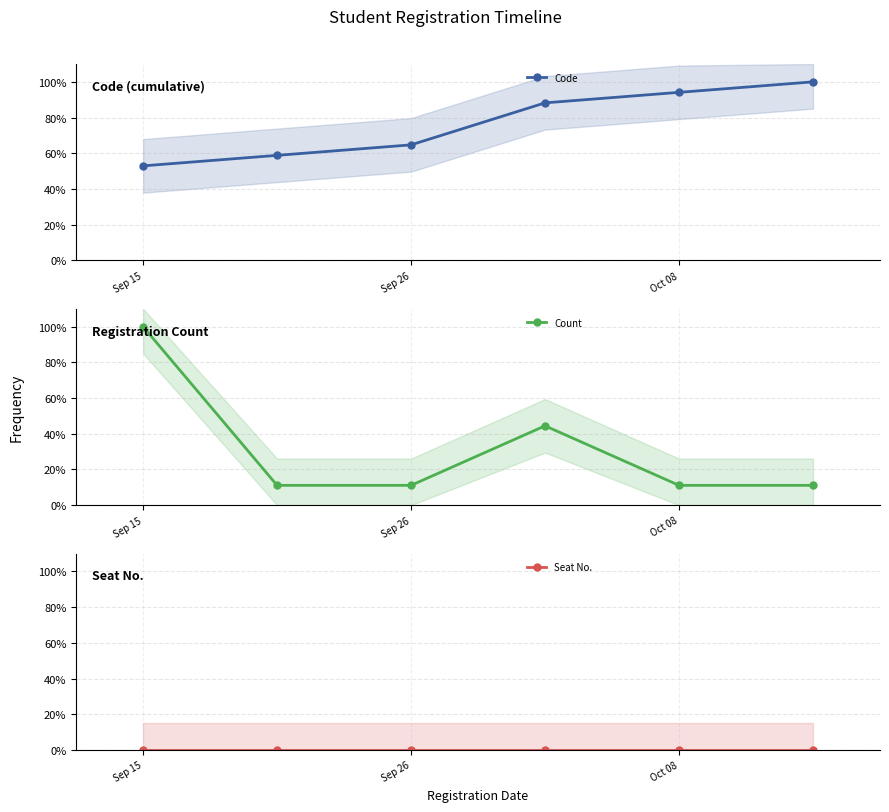

Is the value of Count at 5 greater than the value of Code at 3?

No